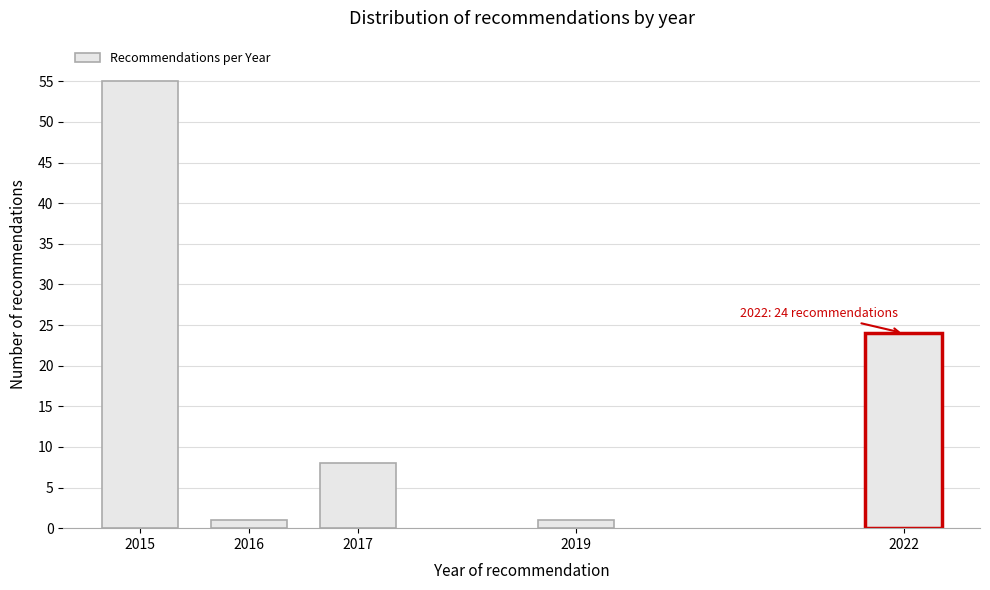

Reading left to right, what are all the values shown in this chart?

55	1	8	1	24